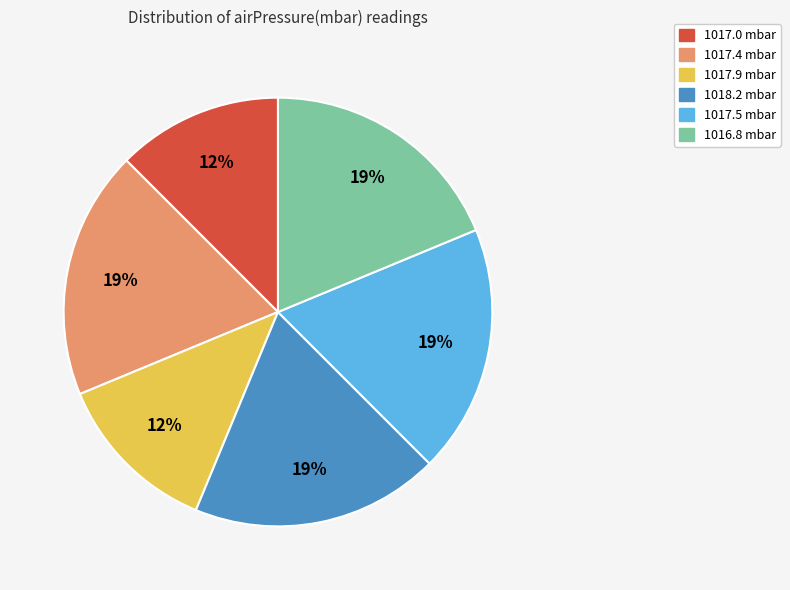

Count the number of slices in the pie.

6